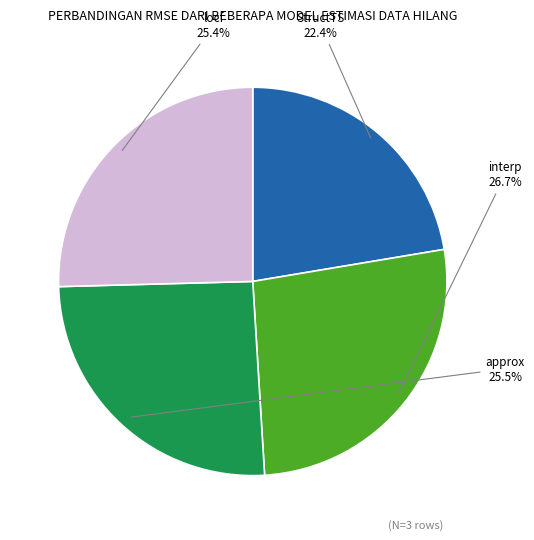

Approximately how many times larger is the value at approx compared to locf?

1.0